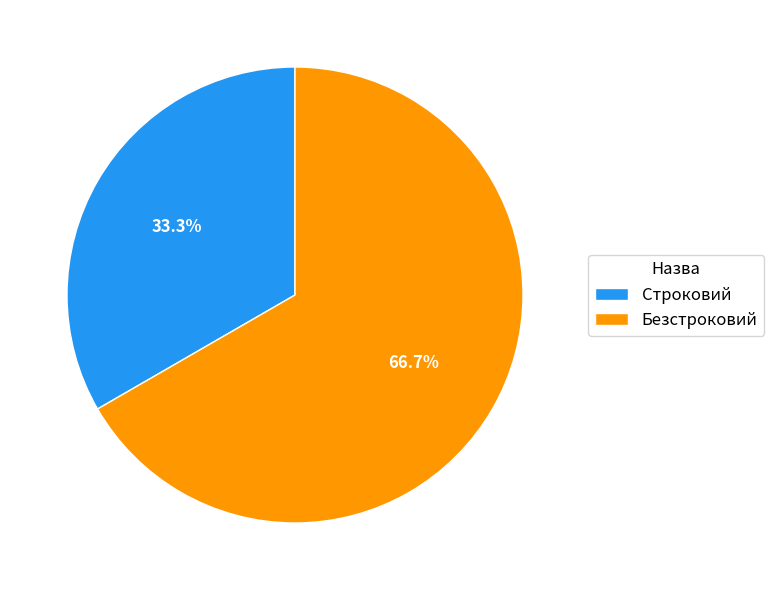

How many slices are in this pie chart?

2